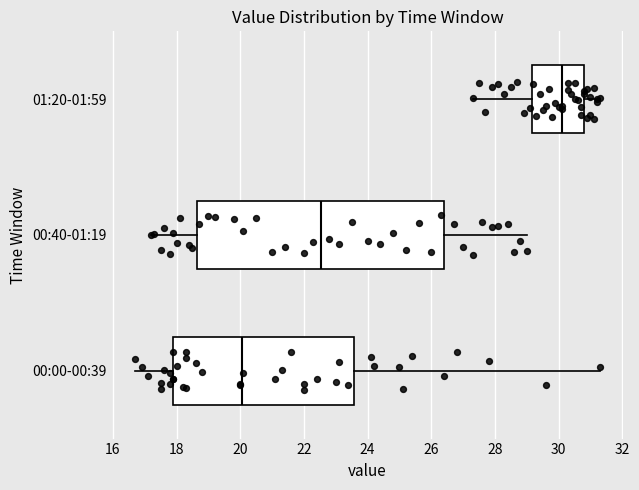

Reading bottom to top, transcribe this box plot: for each box, give where its median line is, the range the box spans, and where its two whiskers end, as read against the x-axis. The values are not printed on the chart, so give them approximately, as read against the axis.

00:00-00:39: median 20.0, box 18.0 to 23.6, whiskers 16.8 to 31.4
00:40-01:19: median 22.6, box 18.6 to 26.4, whiskers 17.2 to 29.0
01:20-01:59: median 30.2, box 29.2 to 30.8, whiskers 27.4 to 31.4